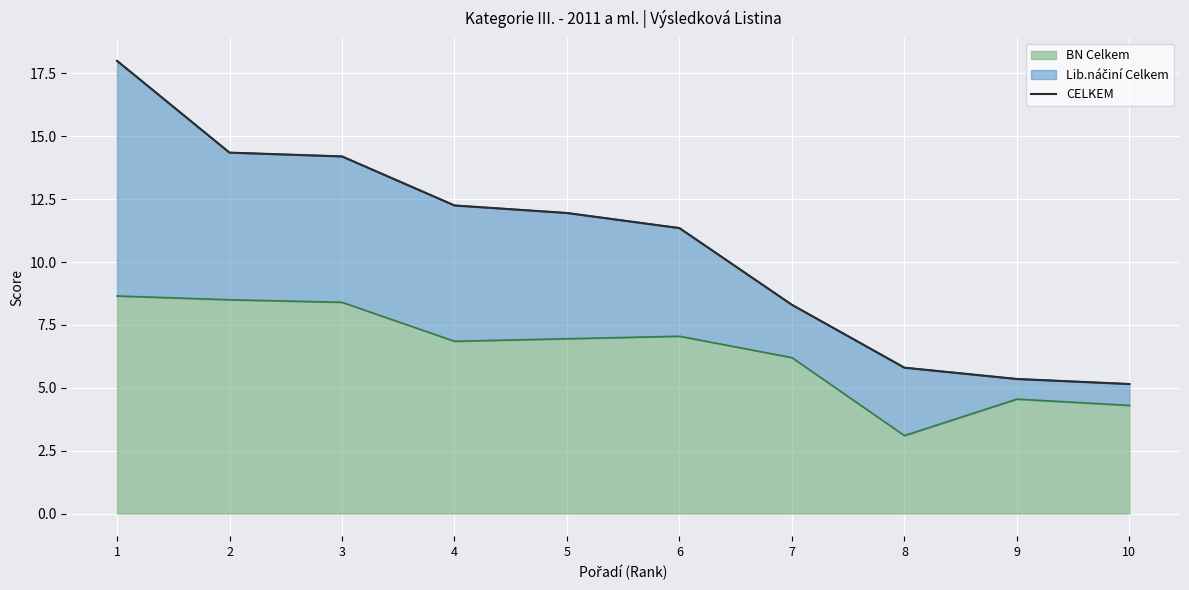

The value at 8 is 2.5. True or false?

False